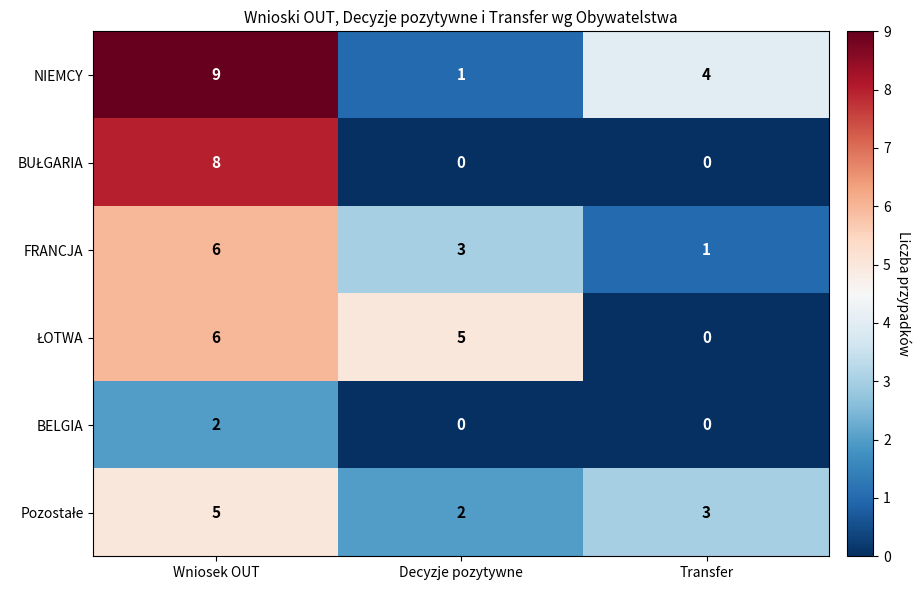

True or false: FRANCJA has a value of 9 at Wniosek OUT.

False